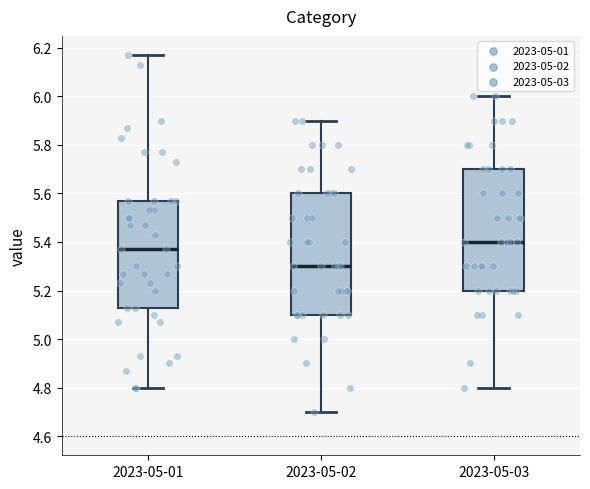

Which box's median line is the highest?

2023-05-03